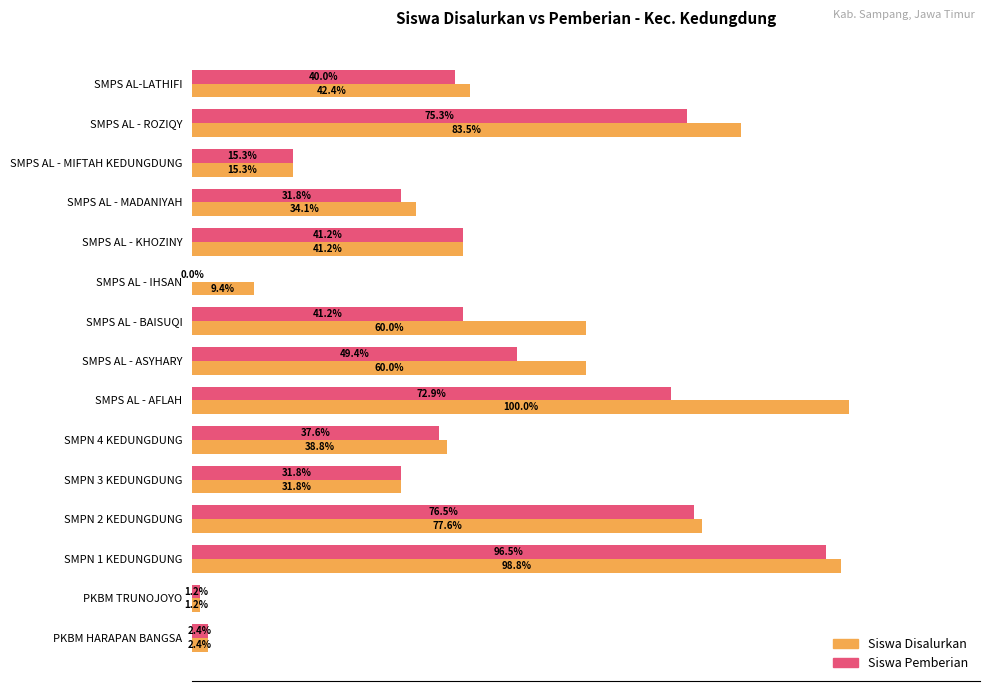

Between PKBM HARAPAN BANGSA and SMPS AL - ASYHARY, which series saw the biggest shift?

Siswa Disalurkan